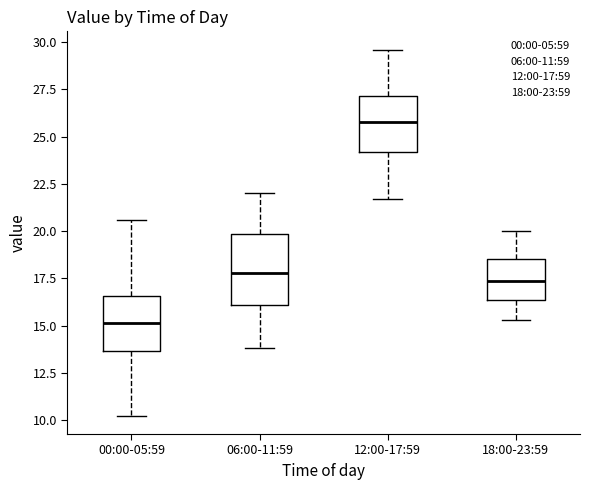

Reading left to right, transcribe this box plot: for each box, give where its median line is, the range the box spans, and where its two whiskers end, as read against the y-axis. The values are not printed on the chart, so give them approximately, as read against the axis.

00:00-05:59: median 15.0, box 13.5 to 16.5, whiskers 10.0 to 20.5
06:00-11:59: median 18.0, box 16.0 to 20.0, whiskers 14.0 to 22.0
12:00-17:59: median 26.0, box 24.0 to 27.0, whiskers 21.5 to 29.5
18:00-23:59: median 17.5, box 16.5 to 18.5, whiskers 15.5 to 20.0